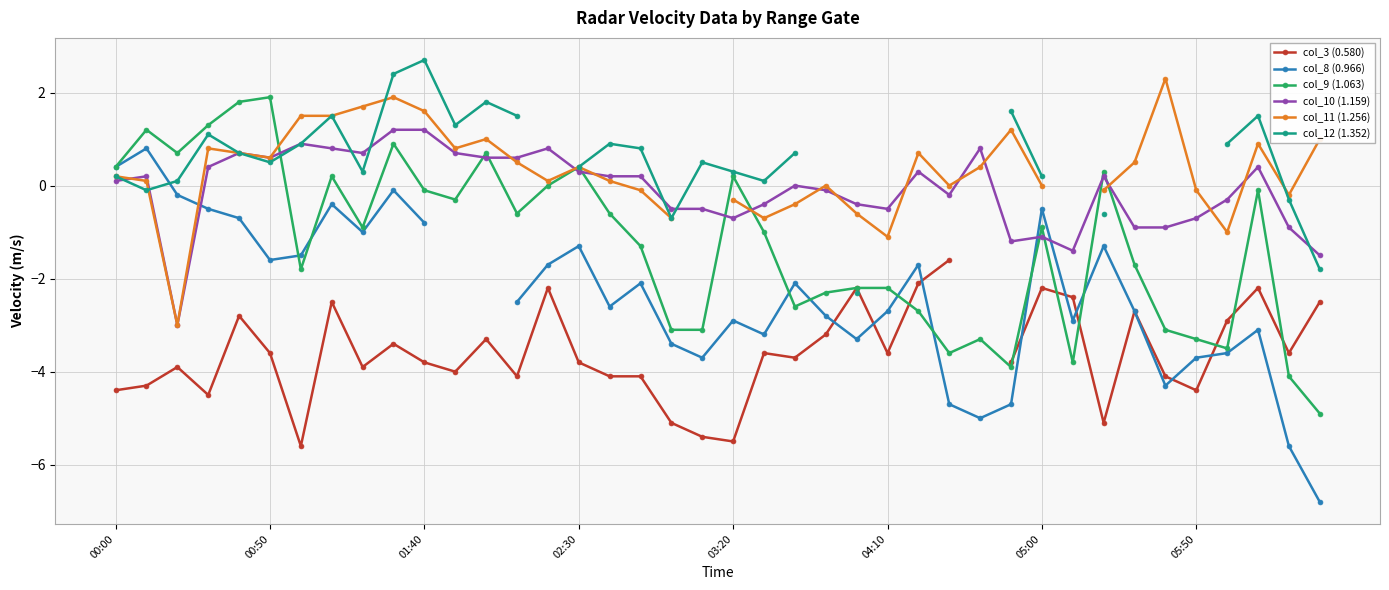

What is the highest value of the col_9 (1.063) series?

1.9